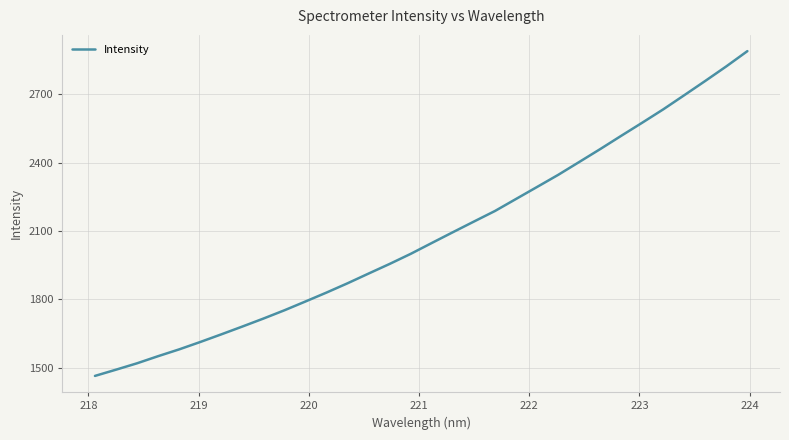

What is the smallest value displayed?

1464.0